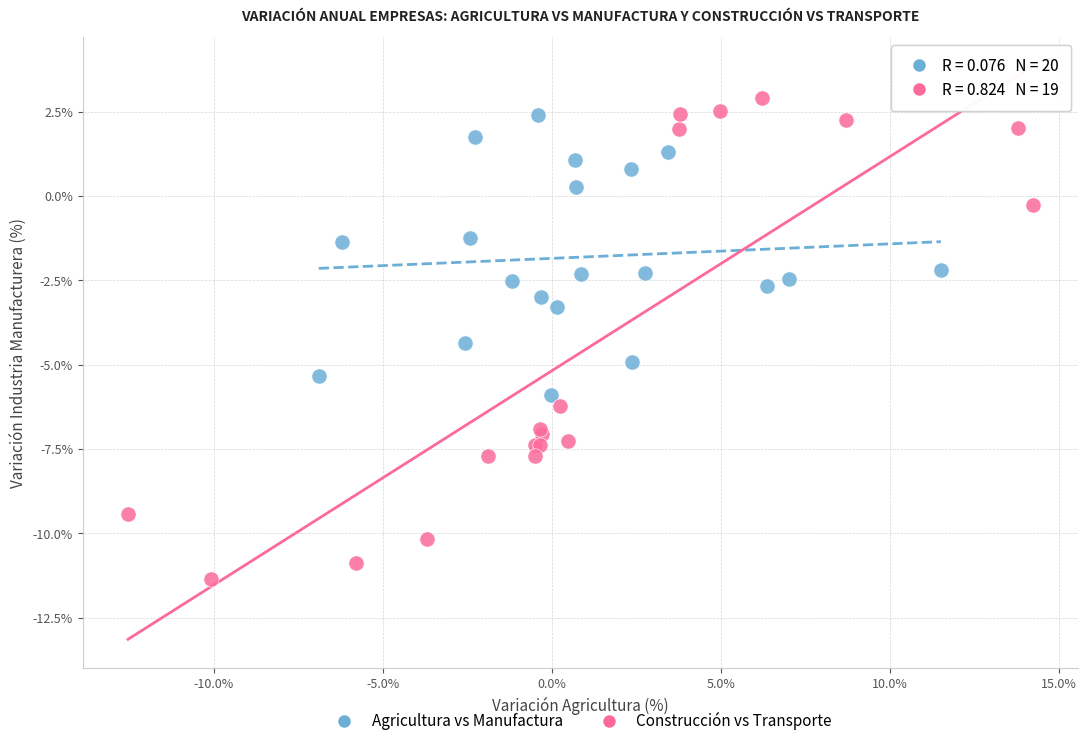

Which series contains the lowest Y value?

Construcción vs Transporte